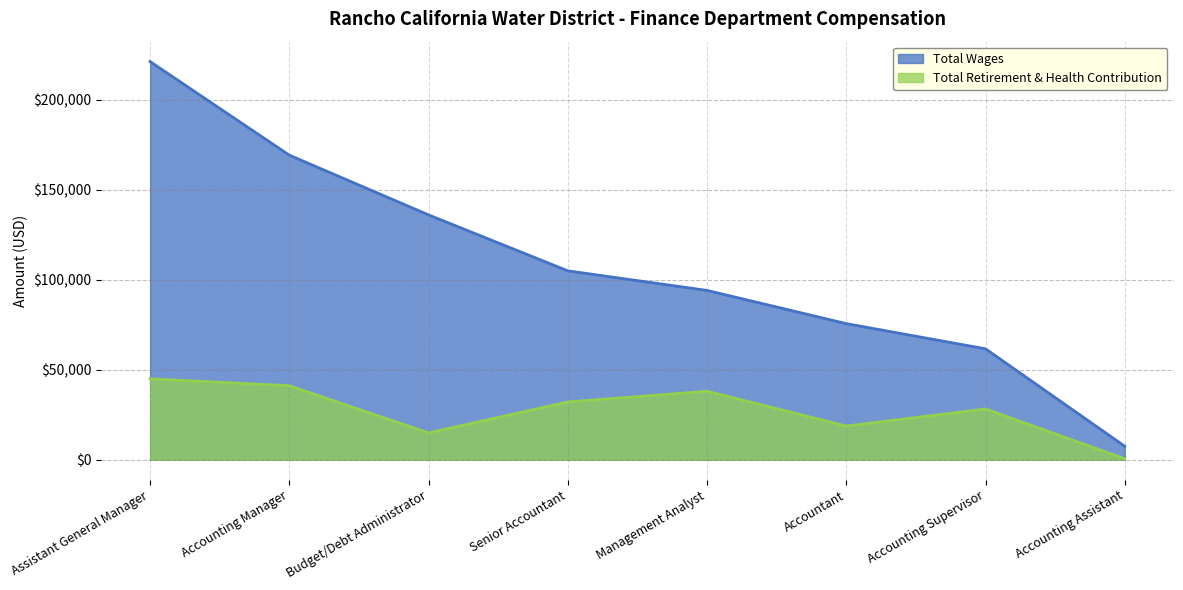

What is the total value across all series at Accounting Assistant?

8035